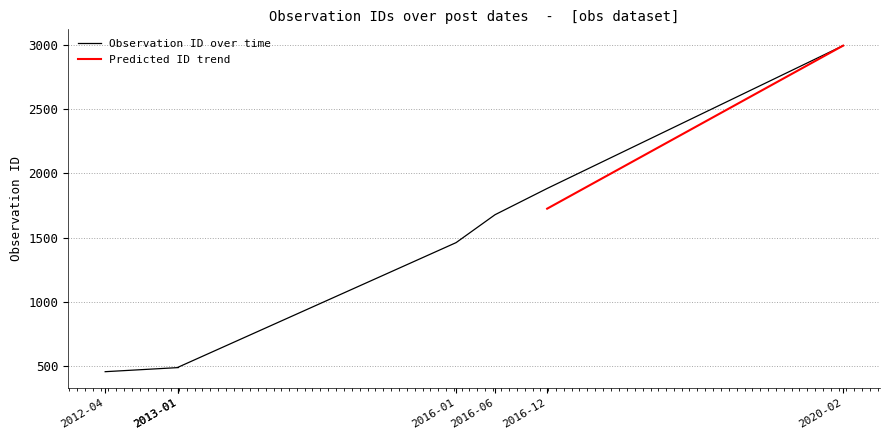

List the labels in order of value, smallest first.

2012-04, 2013-01, 2013-01, 2016-01, 2016-06, 2016-12, 2020-02